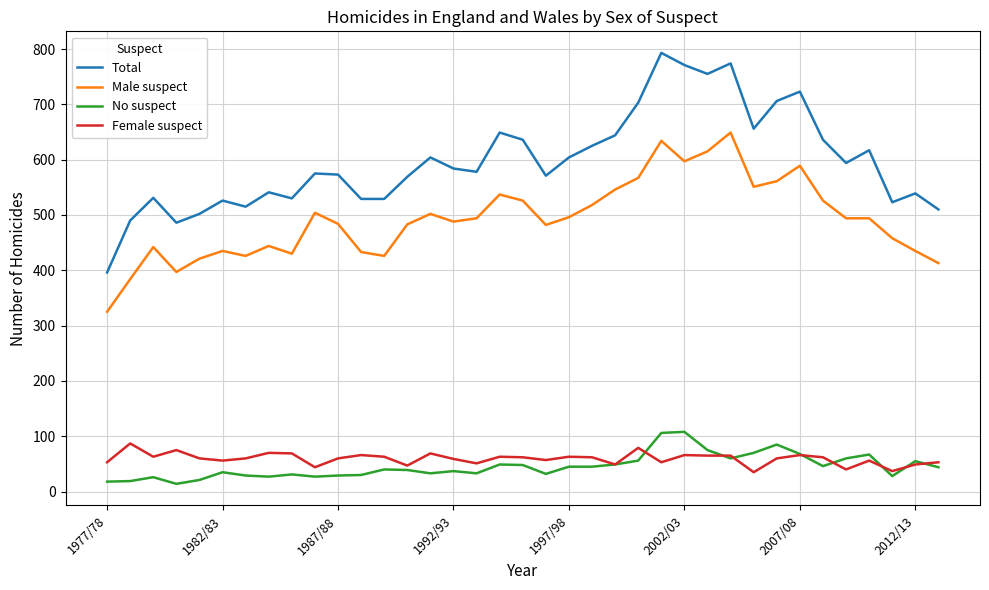

What is the lowest value of the Female suspect series?

35